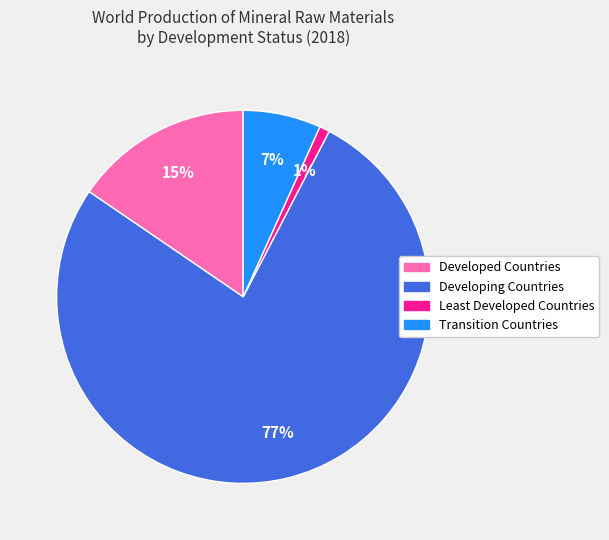

Is the sum of Developing Countries and Least Developed Countries greater than half?

Yes